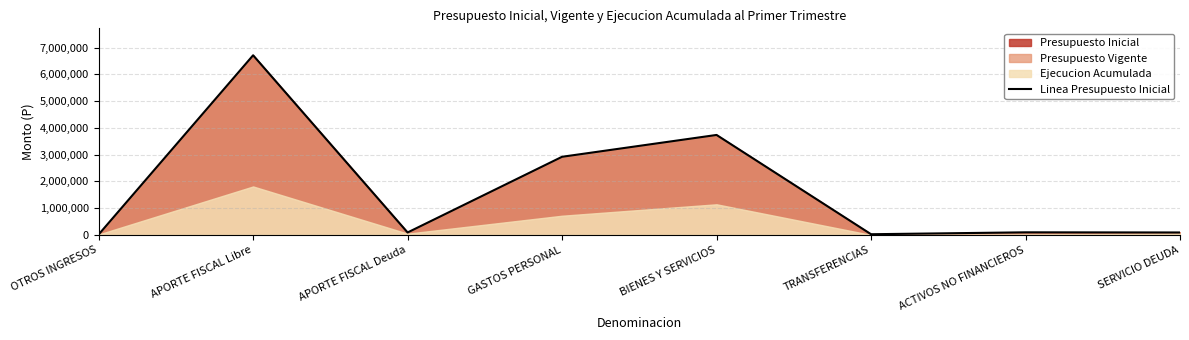

How many points are lower than both their immediate neighbors (excluding endpoints)?

2